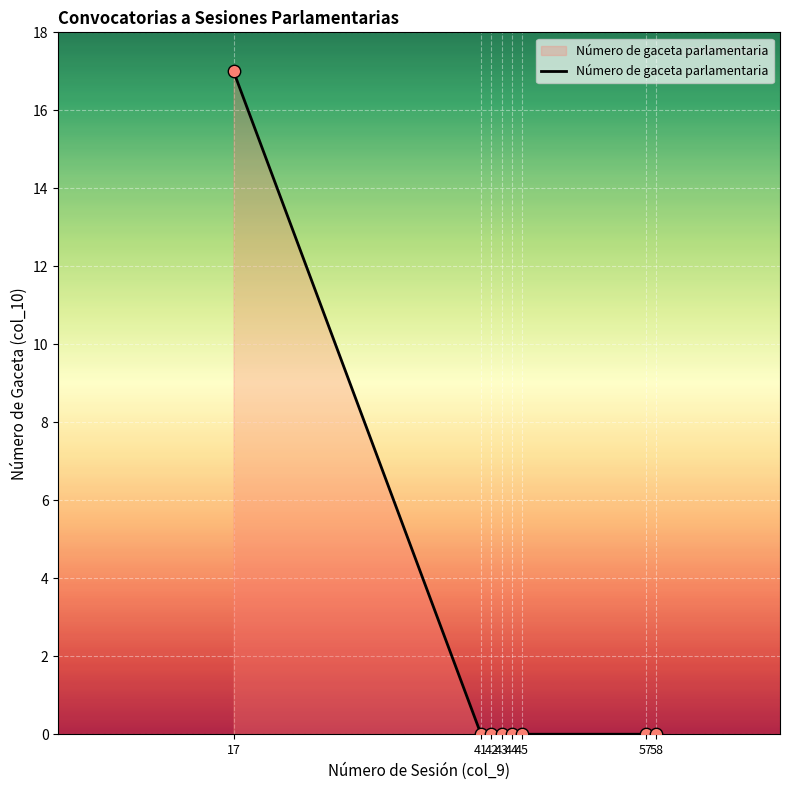

What is the change in value from 17 to 57?

-17